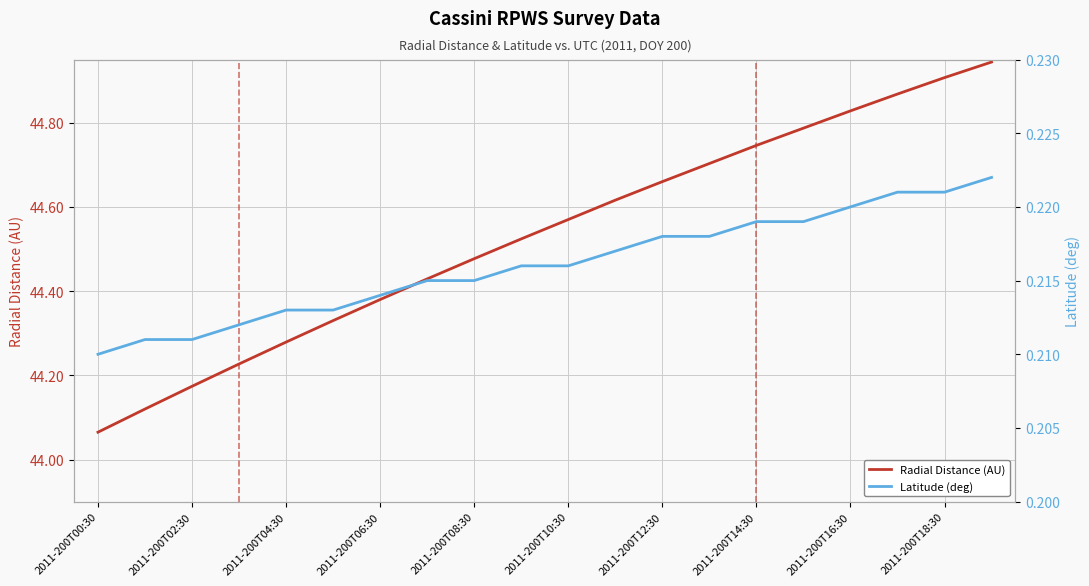

What is the value of the Latitude (deg) point at the 11th from the left?

0.2